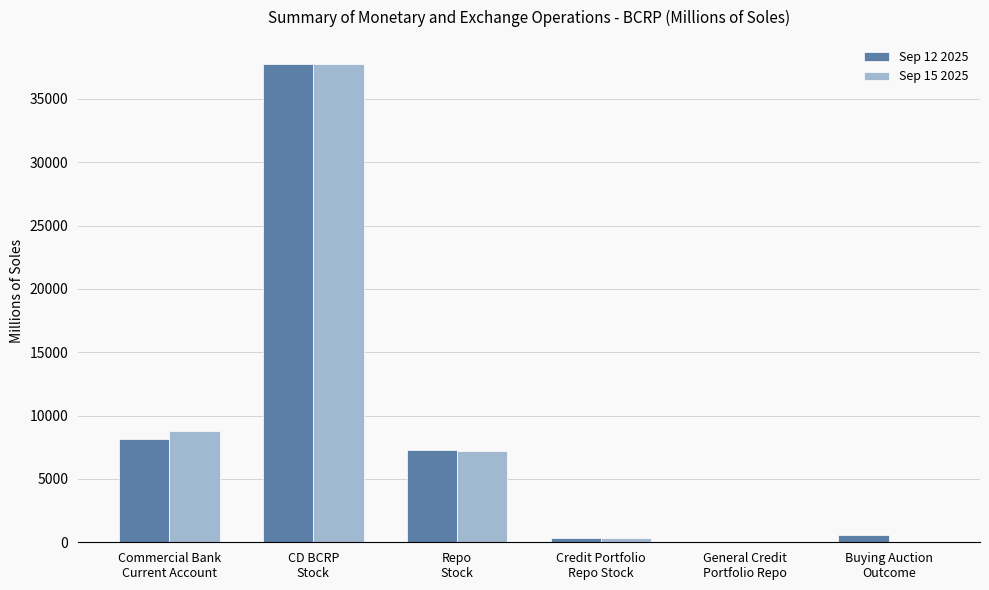

At which label is Sep 15 2025 closest to 18886?

Commercial Bank
Current Account